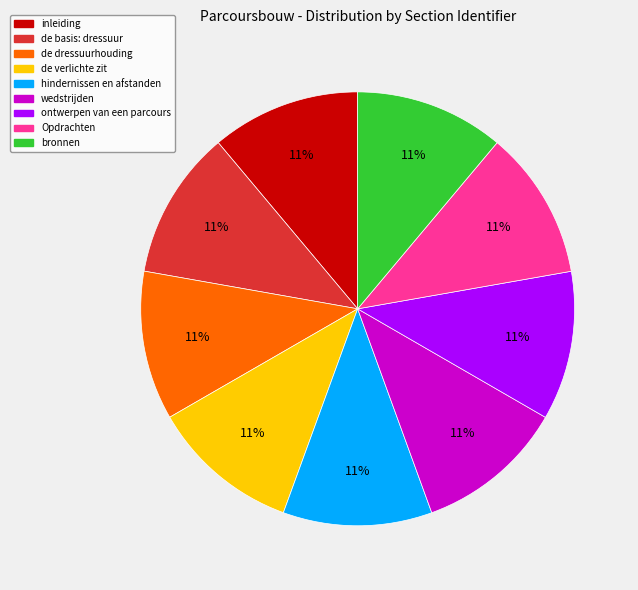

Is the sum of bronnen and wedstrijden greater than half?

No